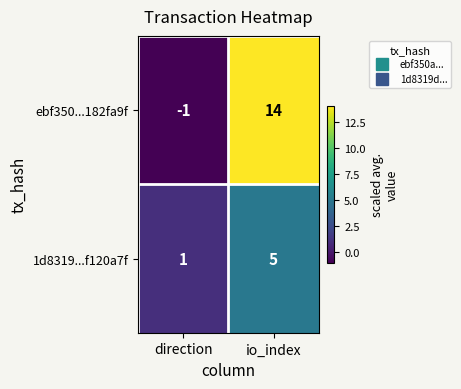

What is the difference between the maximum and minimum values in the ebf350...182fa9f series?

15